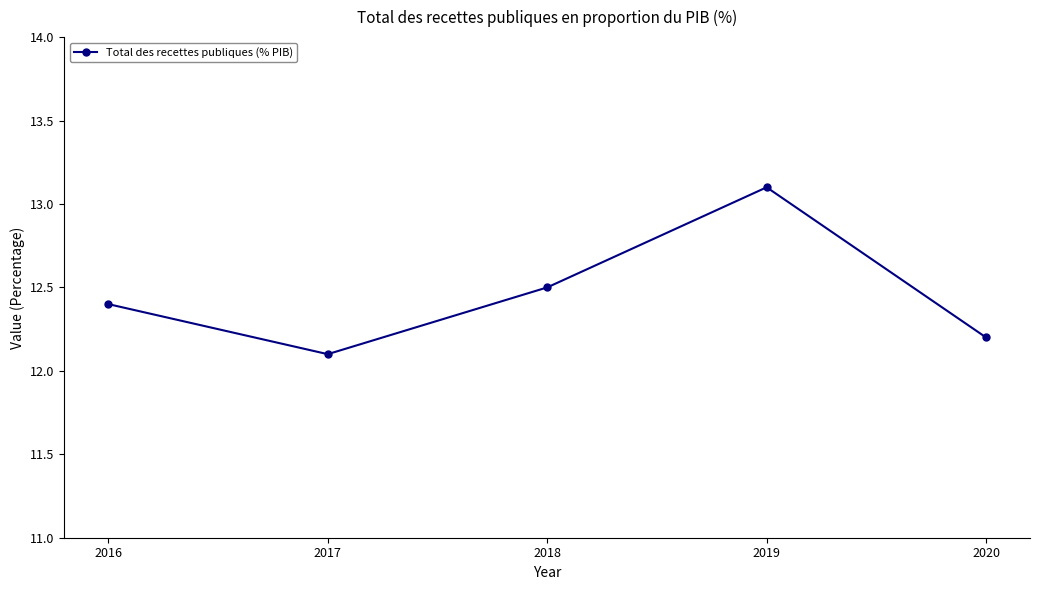

What is the average value?

12.5